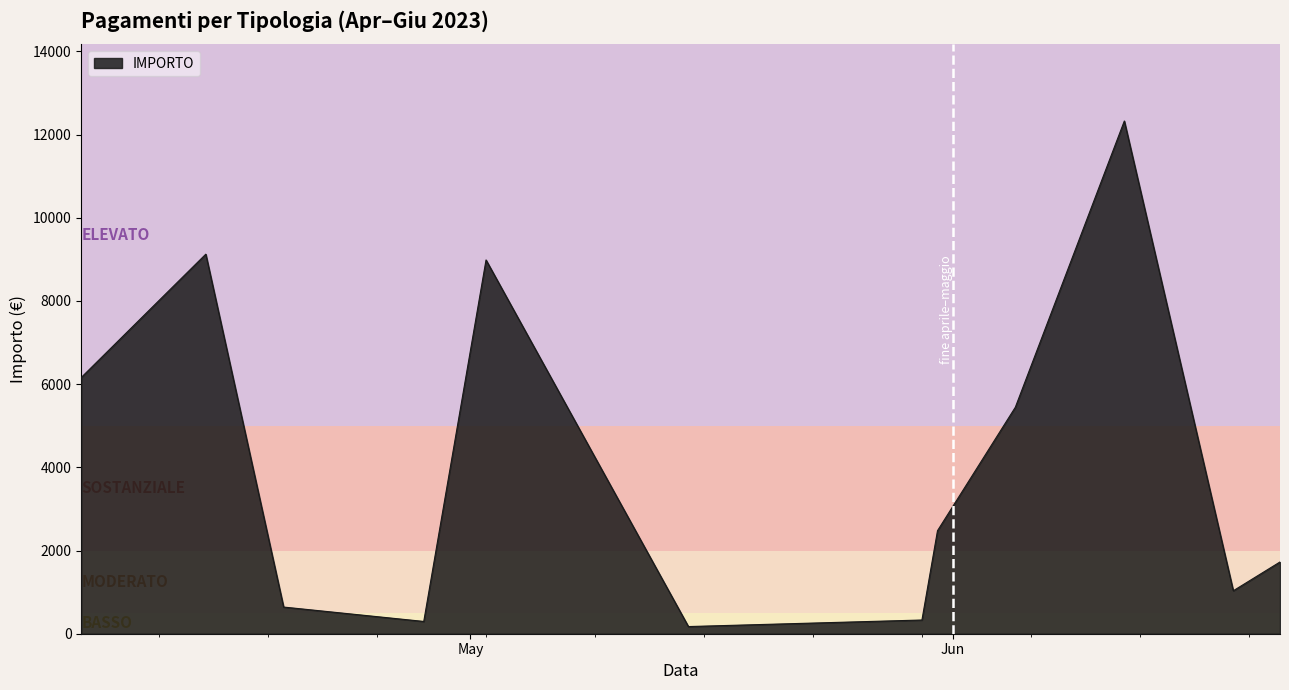

What is the greatest value displayed?

12327.2